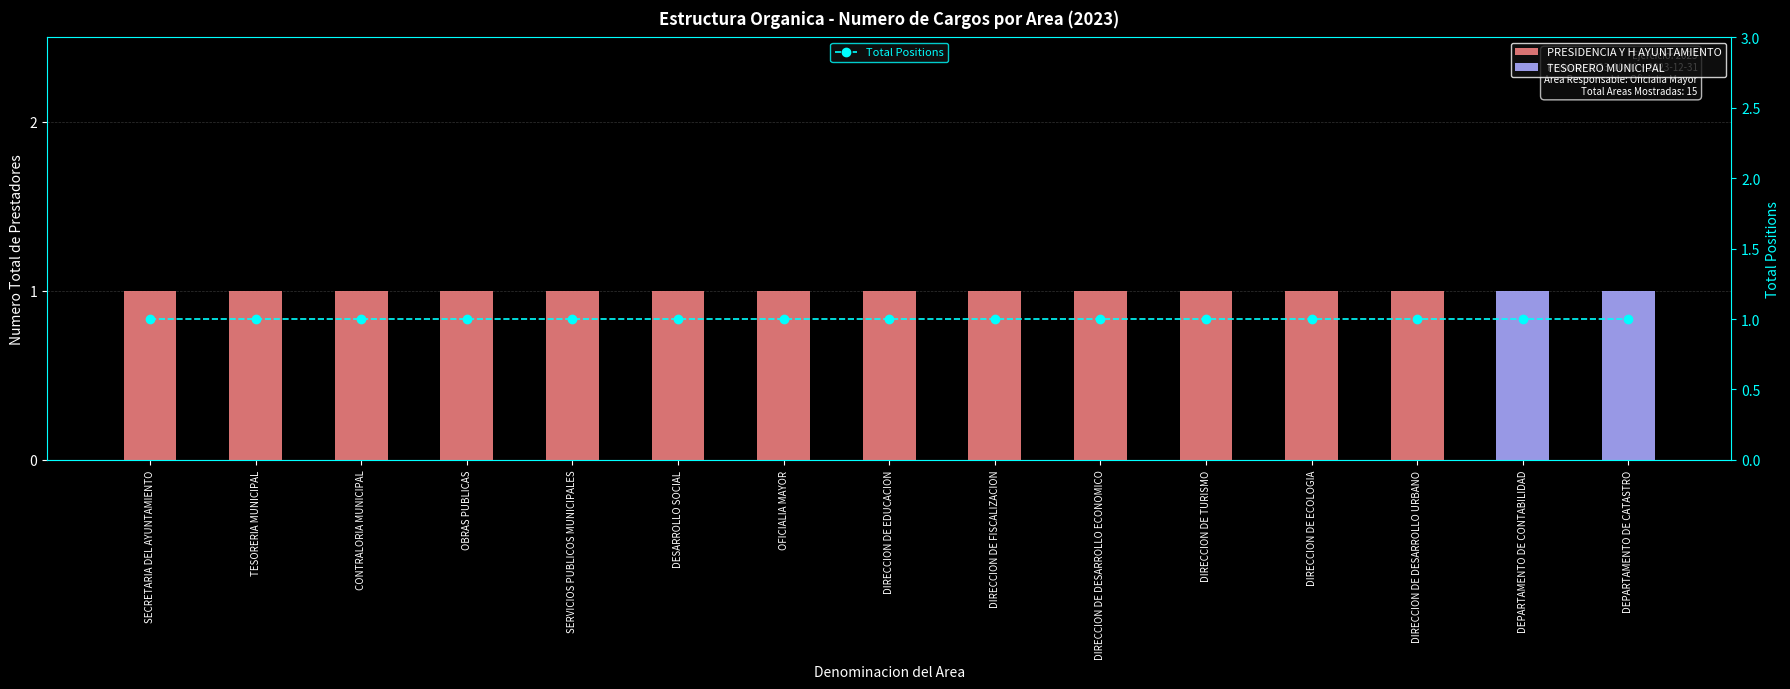

Where is TESORERO MUNICIPAL nearest to the value 0?

SECRETARIA DEL AYUNTAMIENTO